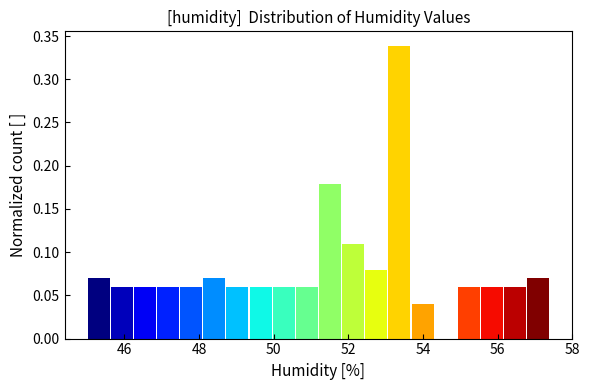

Read against the x-axis, roughly where is the centre of the tallest bar?

53.4